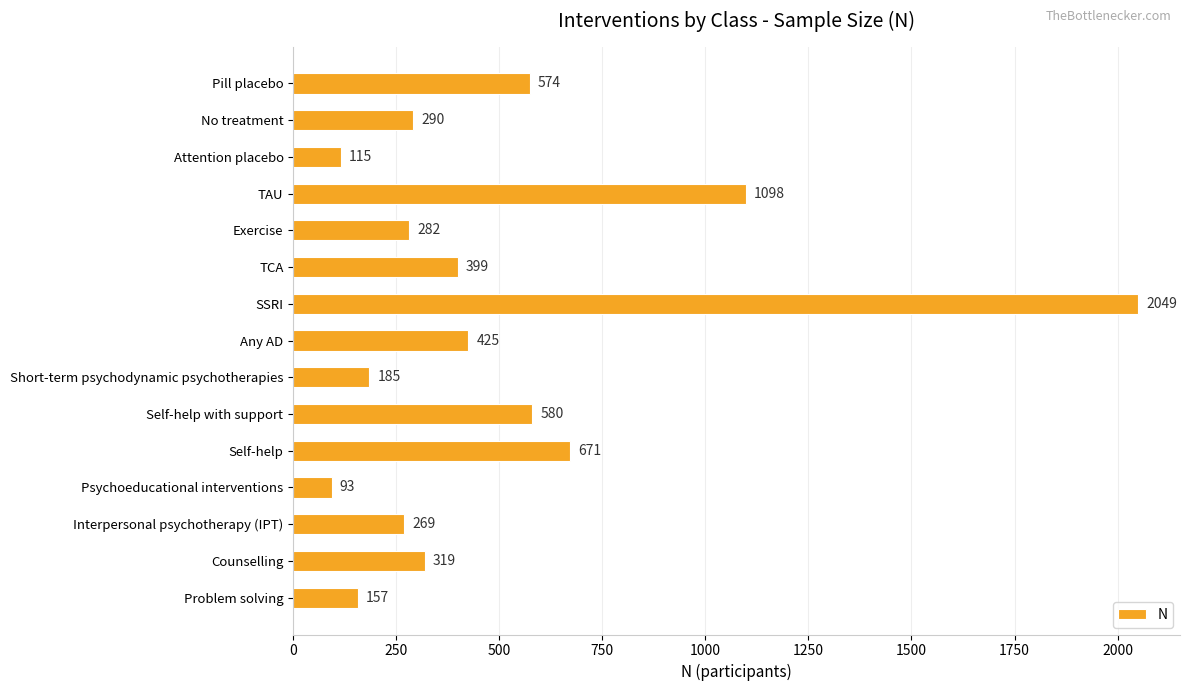

Which label corresponds to the smallest value in the chart?

Psychoeducational interventions